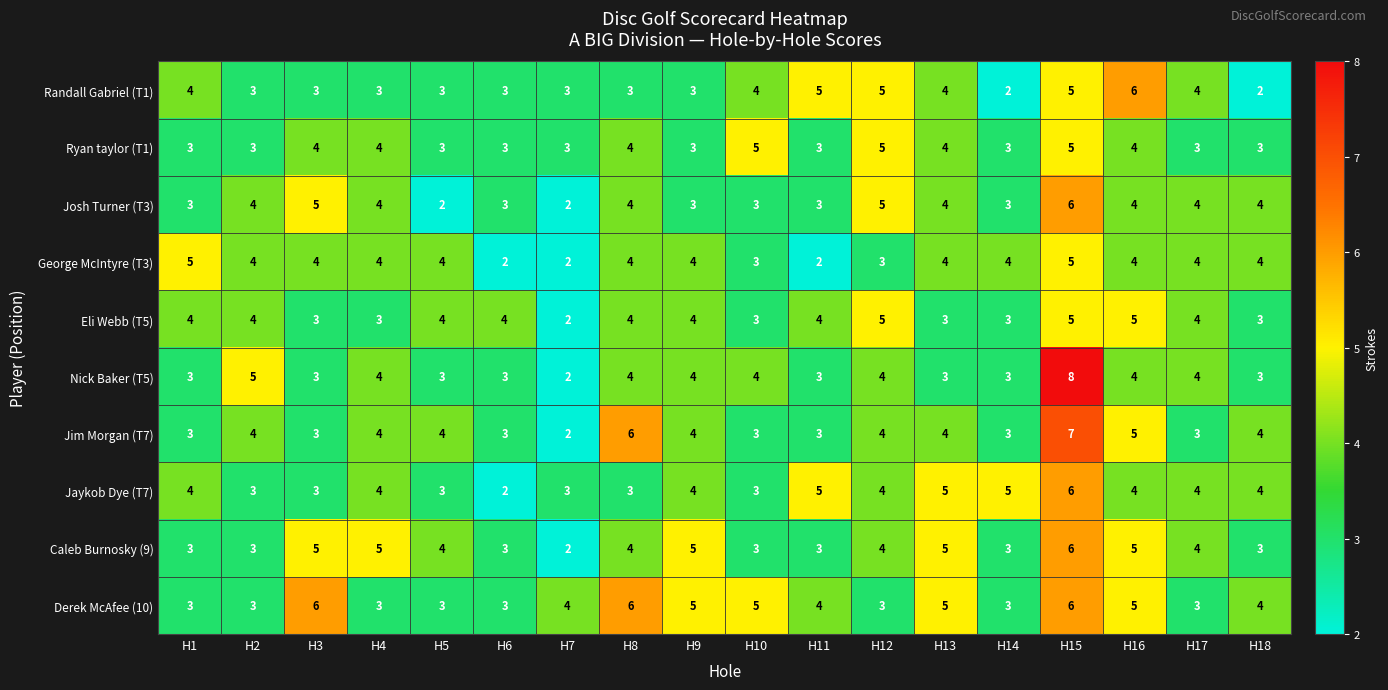

Which label corresponds to the largest value in the chart?

H15